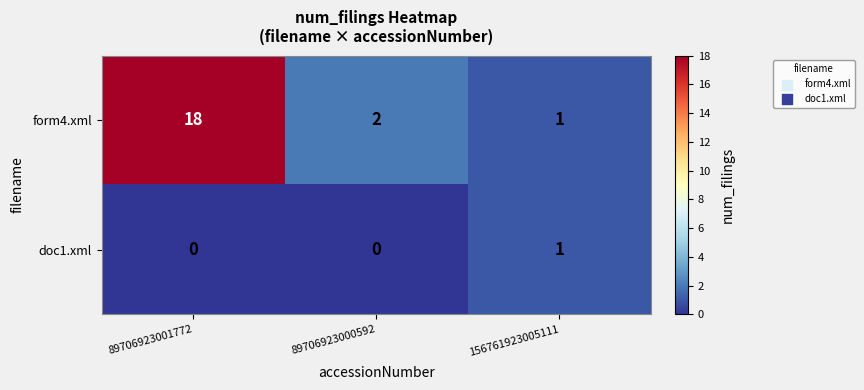

At which label is form4.xml closest to 9?

89706923000592